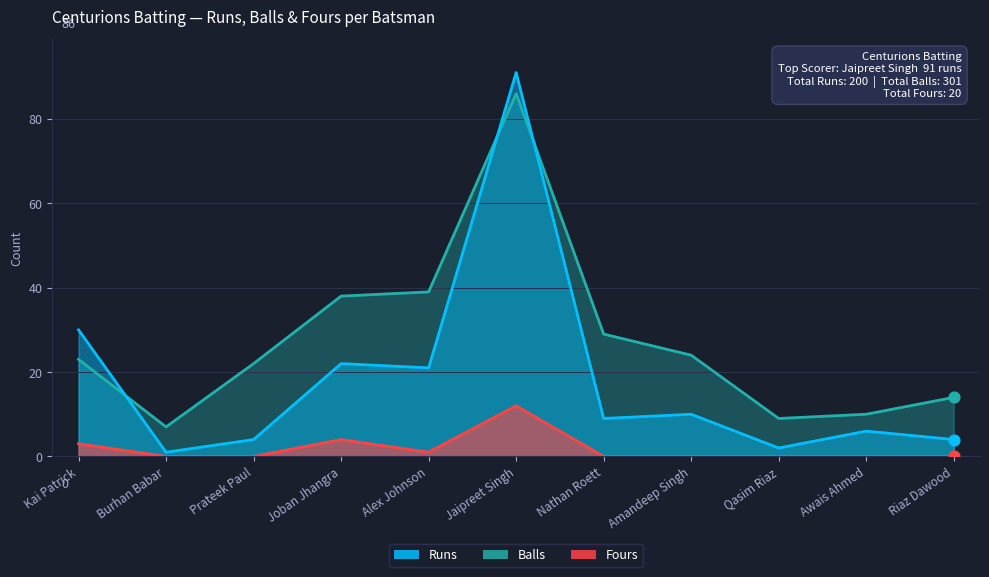

Which series contains the highest Y value?

Runs